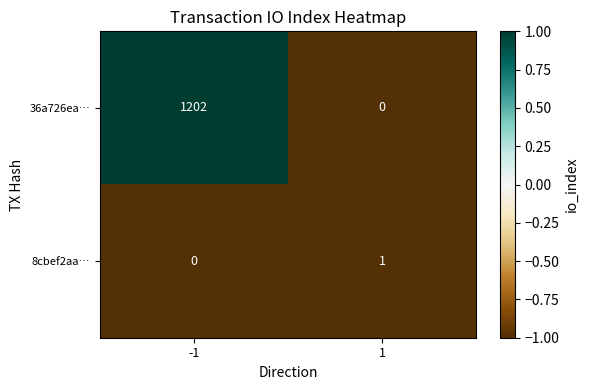

Which series has the largest range (max minus min)?

36a726ea…